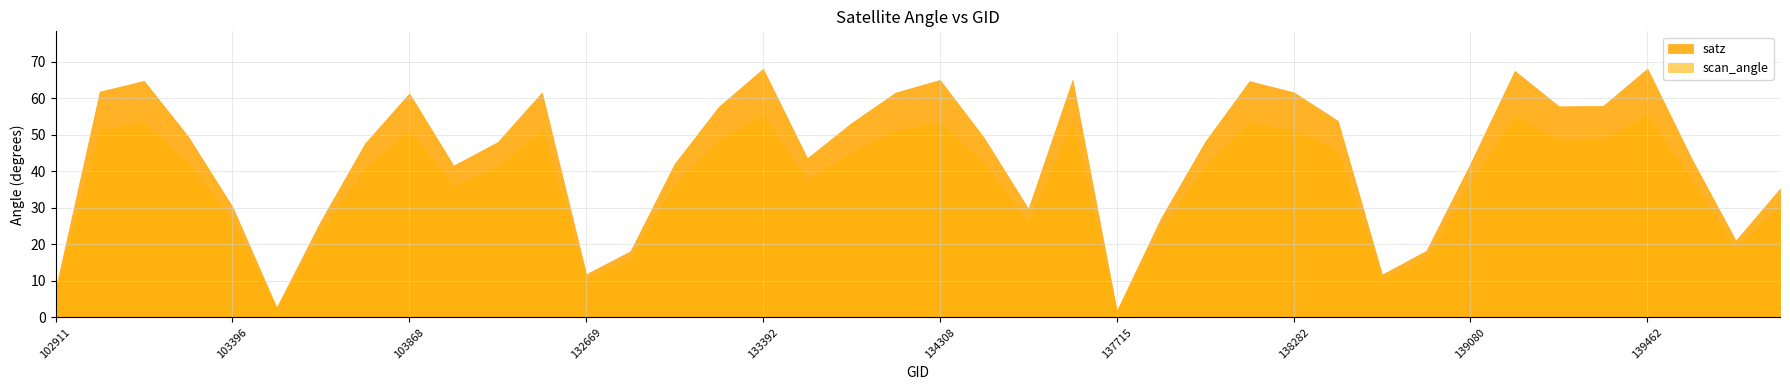

Which label corresponds to the largest value in the chart?

139462